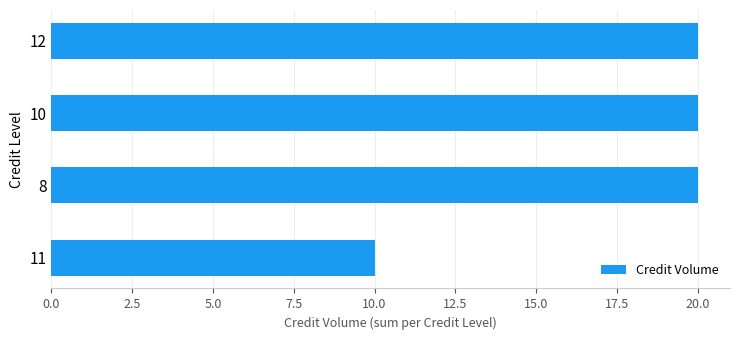

The chart shows a value of 35 at 12. True or false?

False